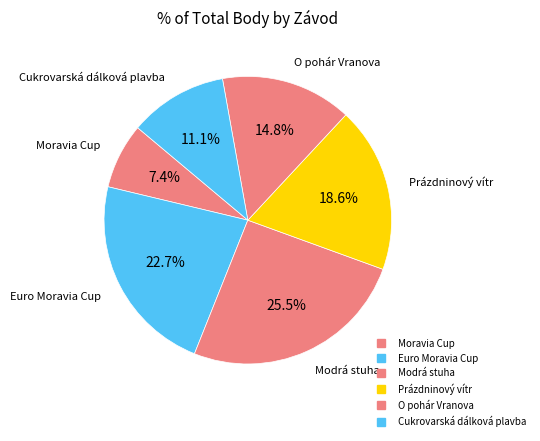

To the nearest percent, what portion does Cukrovarská dálková plavba represent?

11%